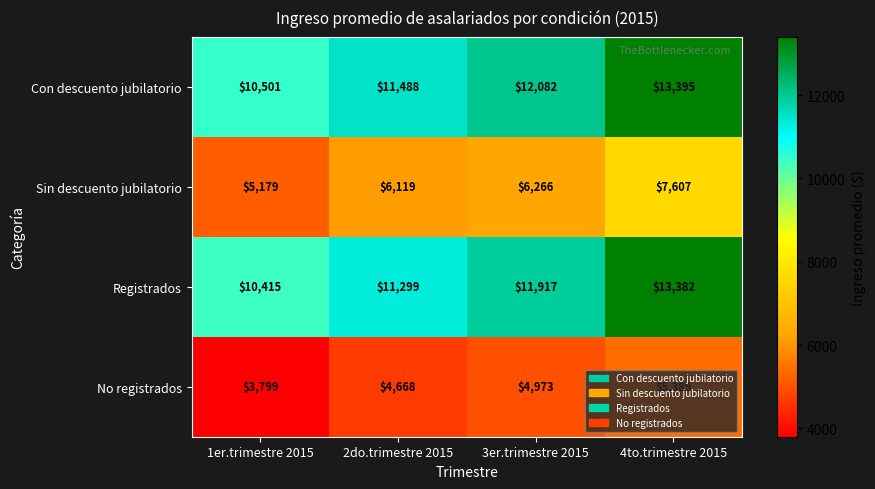

How many No registrados values are between 4668 and 5389?

3